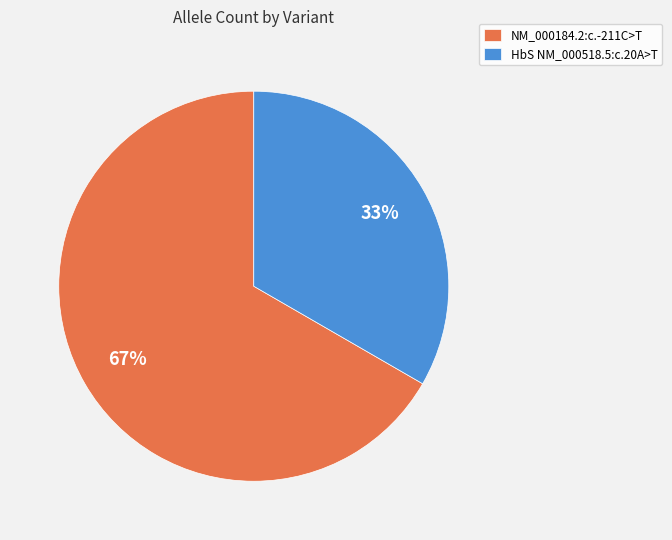

To the nearest percent, what is the combined percentage of NM_000184.2:c.-211C>T and HbS NM_000518.5:c.20A>T?

100%